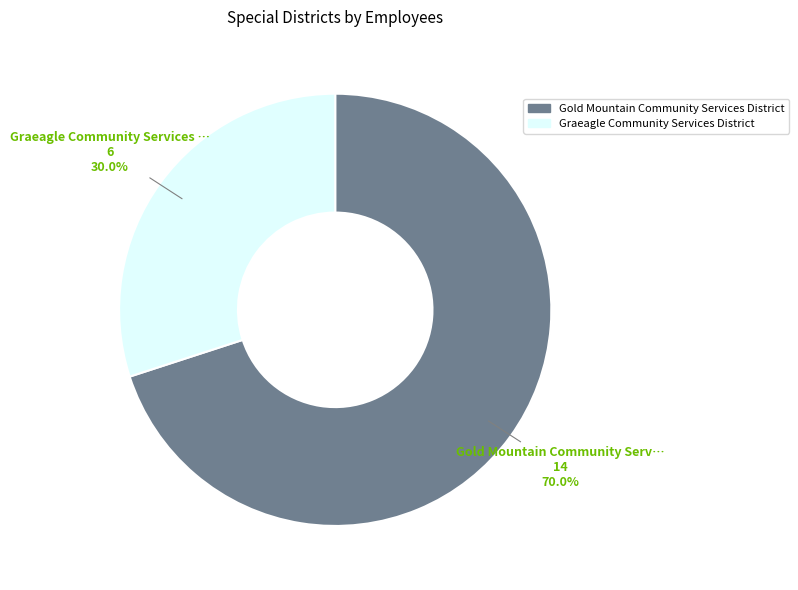

To the nearest percent, what is the average slice percentage?

50%